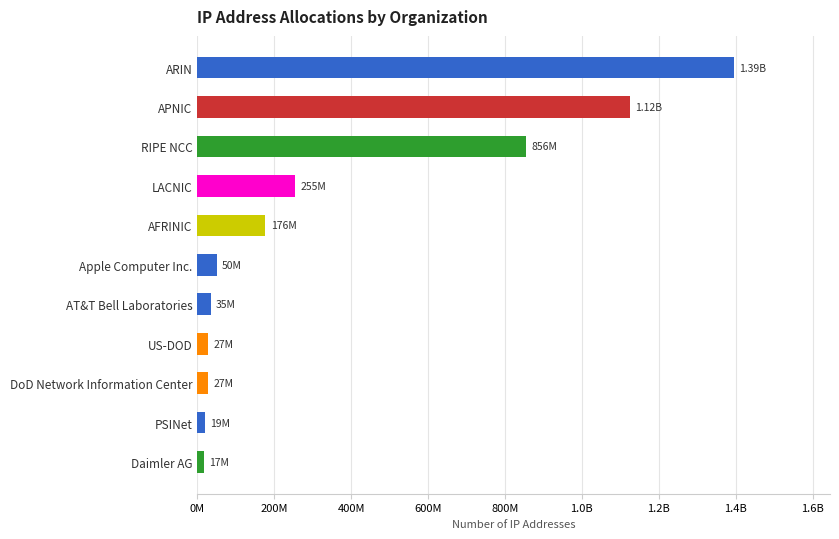

How many data points are less than 50240000?

5